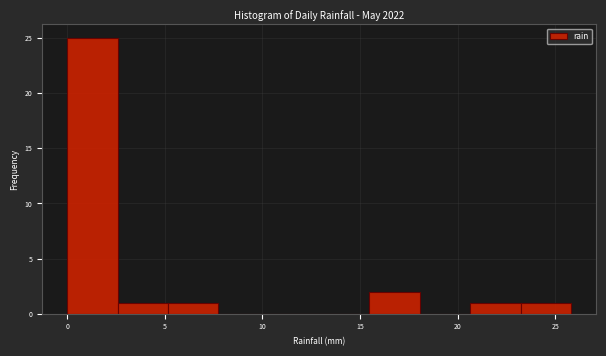

Reading left to right, transcribe this chart: for each bar, give the range it covers on the x-axis and its height. Neither the bar edges nor the heights are printed on the chart, so give them approximately, as read against the axes.

0.0 to 2.5: 25
2.5 to 5.0: 1
5.0 to 7.5: 1
7.5 to 10.5: 0
10.5 to 13.0: 0
13.0 to 15.5: 0
15.5 to 18.0: 2
18.0 to 20.5: 0
20.5 to 23.0: 1
23.0 to 26.0: 1